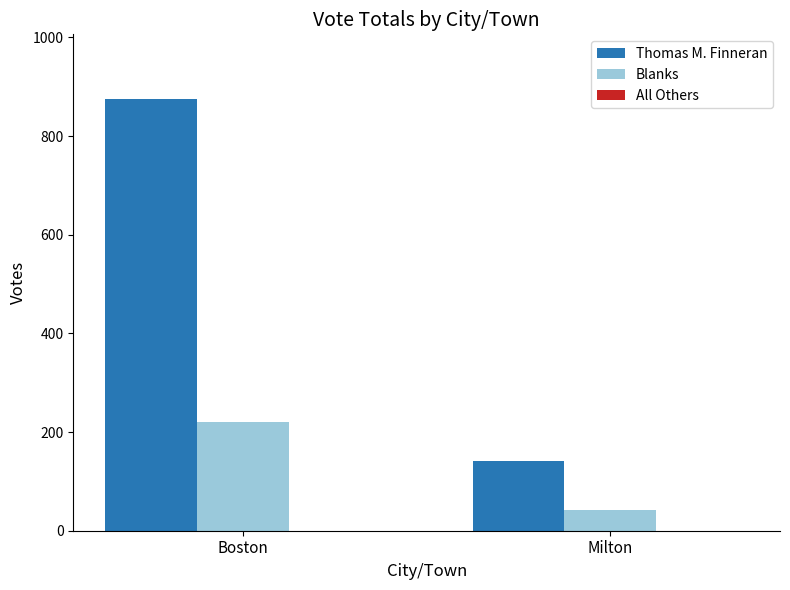

Between Boston and Milton, which series saw the biggest shift?

Thomas M. Finneran